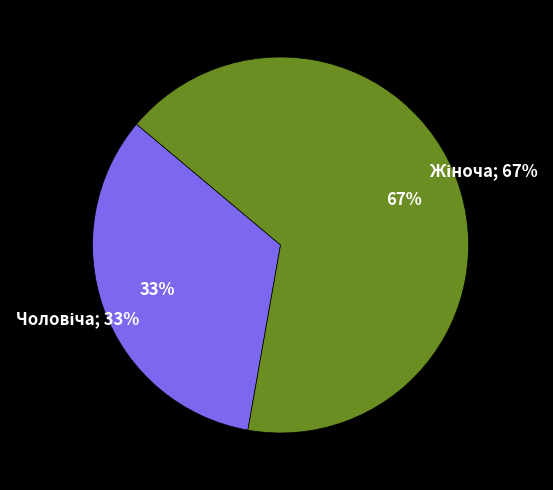

To the nearest percent, what is the combined percentage of Жіноча and Чоловіча?

100%